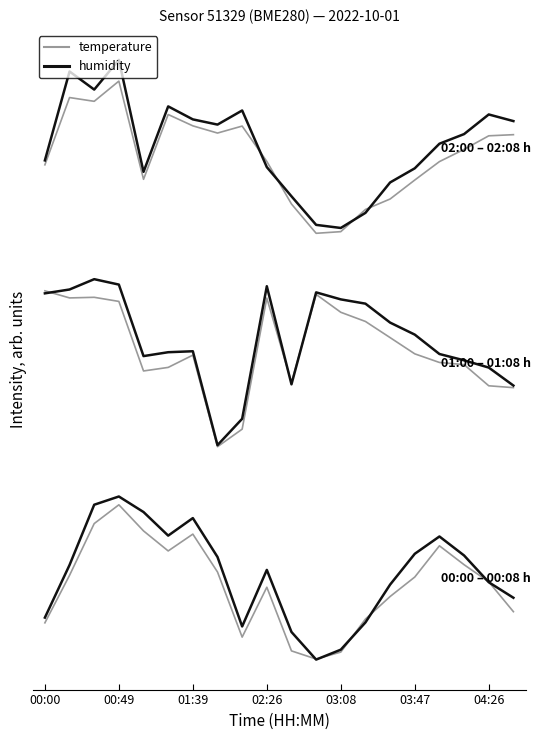

The value of humidity at 00:00 is 0.4. True or false?

False